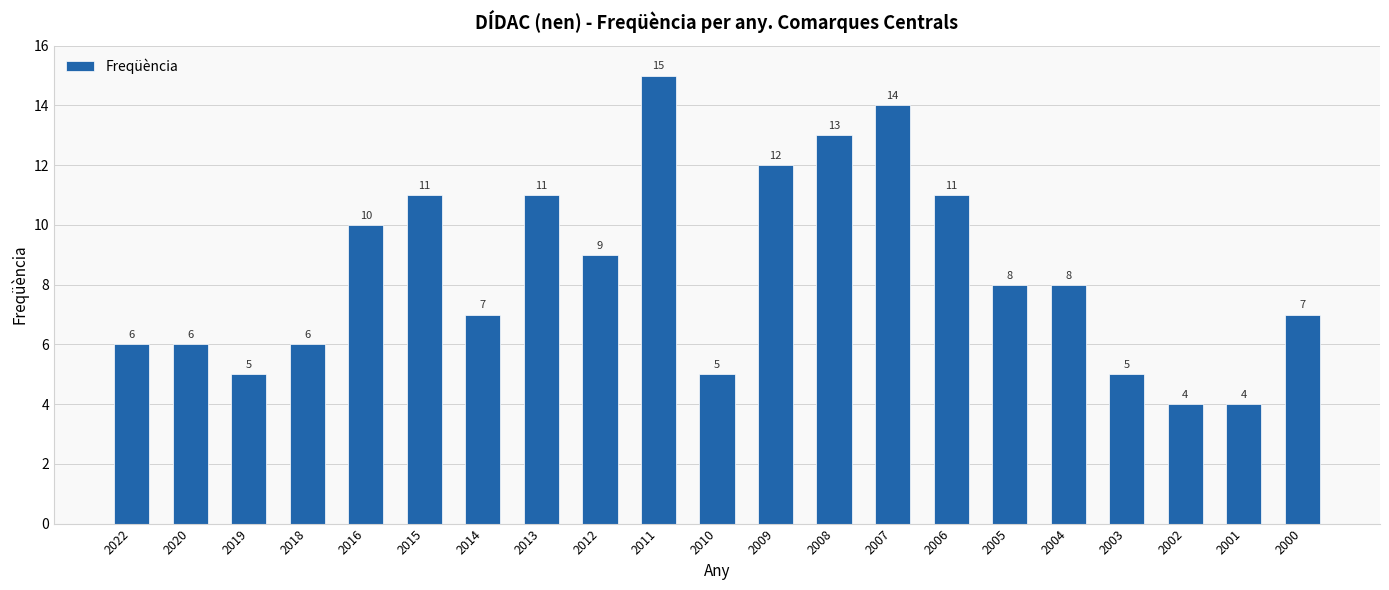

What is the value of the 12th bar from the left?

12